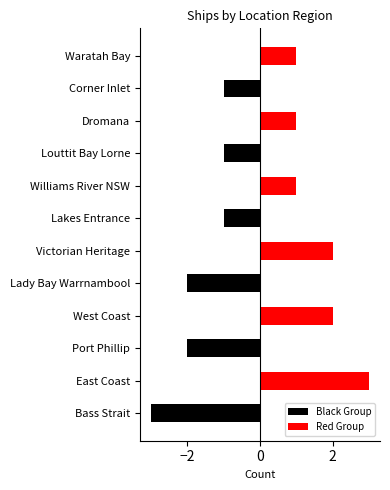

How many bars are there in total?

24